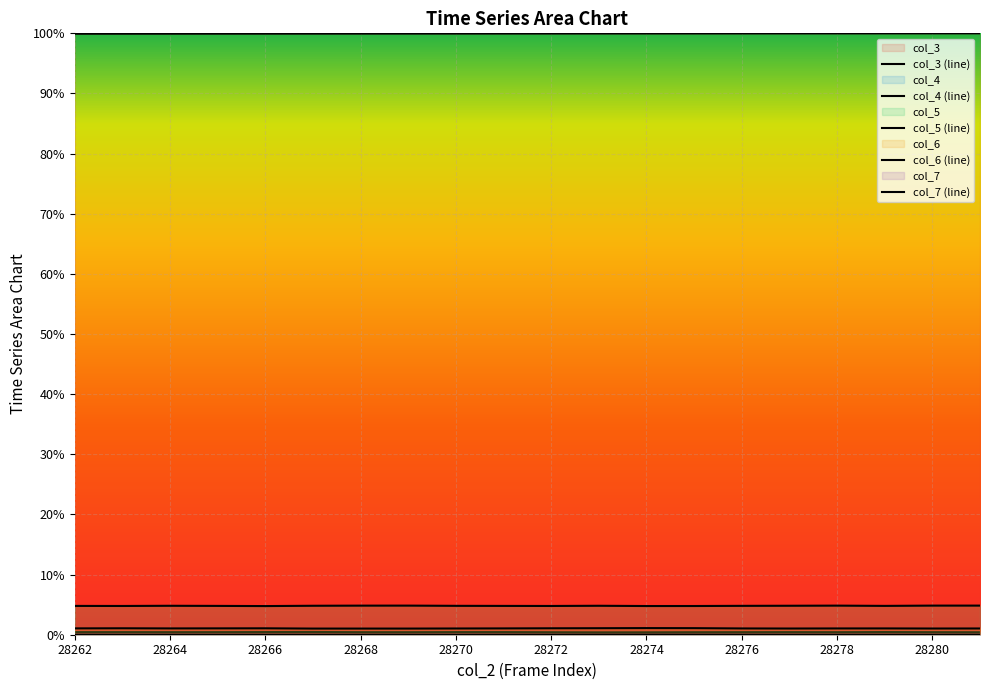

Does the chart display data point markers on the line(s)?

No